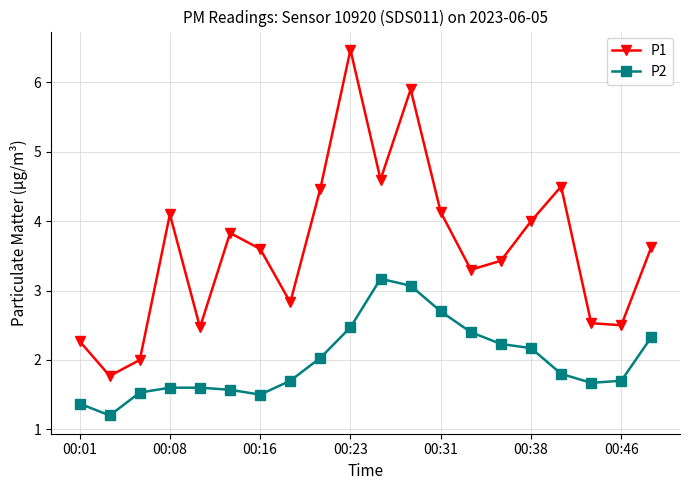

List the series in order of their peak value, lowest first.

P2, P1